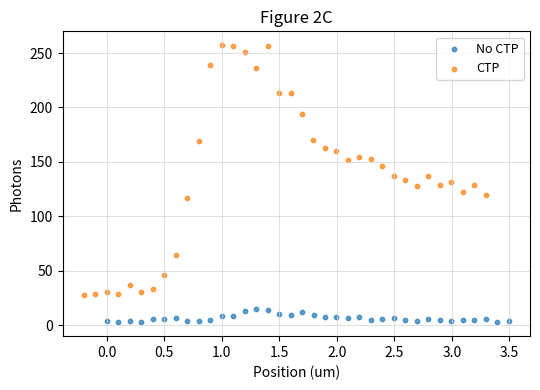

Which series contains the highest Y value?

CTP